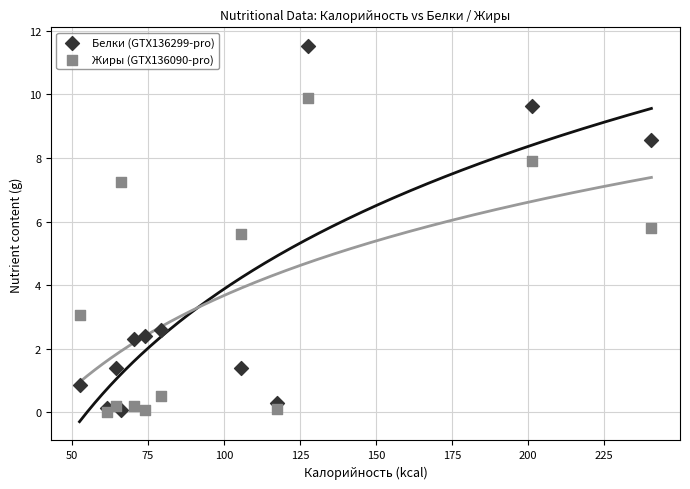

Across all series, what Y value is closest to 5?

5.6